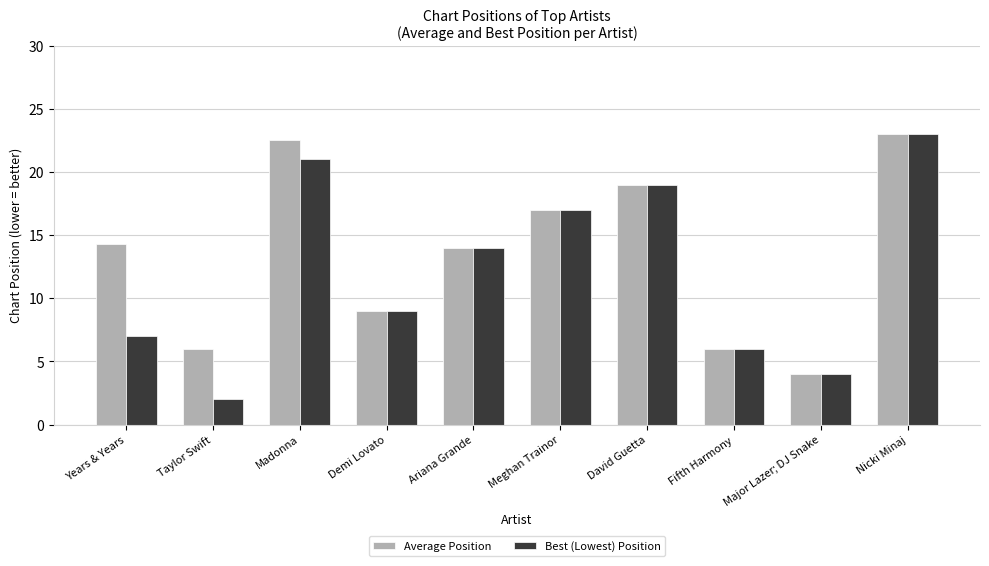

What is the sum of all Best (Lowest) Position values?

122.0